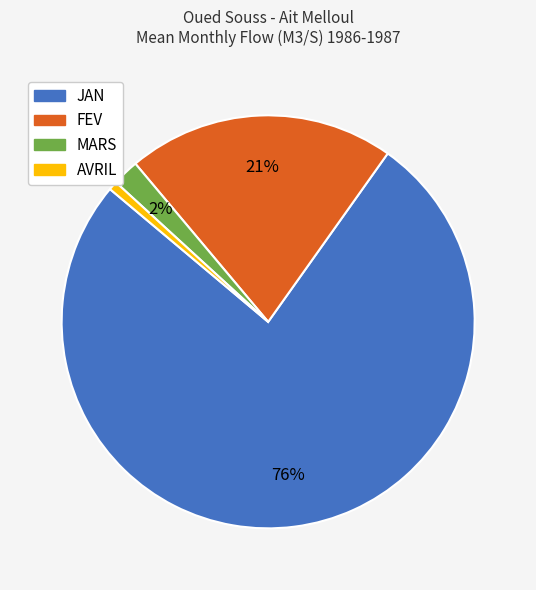

To the nearest percent, what portion does MARS represent?

2%